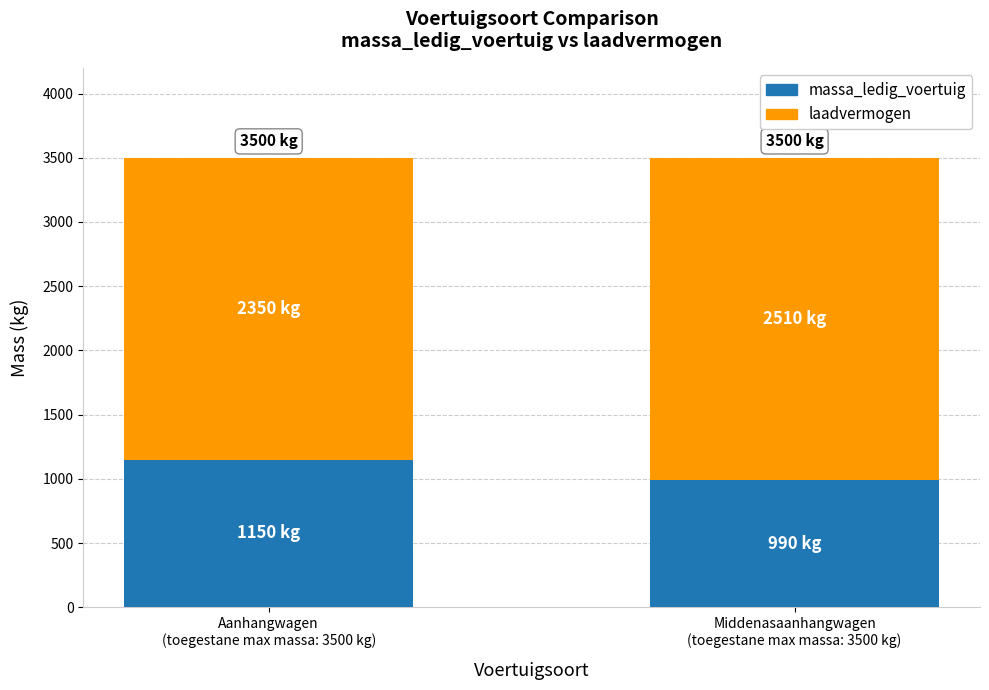

Is it true that massa_ledig_voertuig equals 990 at Middenasaanhangwagen
(toegestane max massa: 3500 kg)?

True